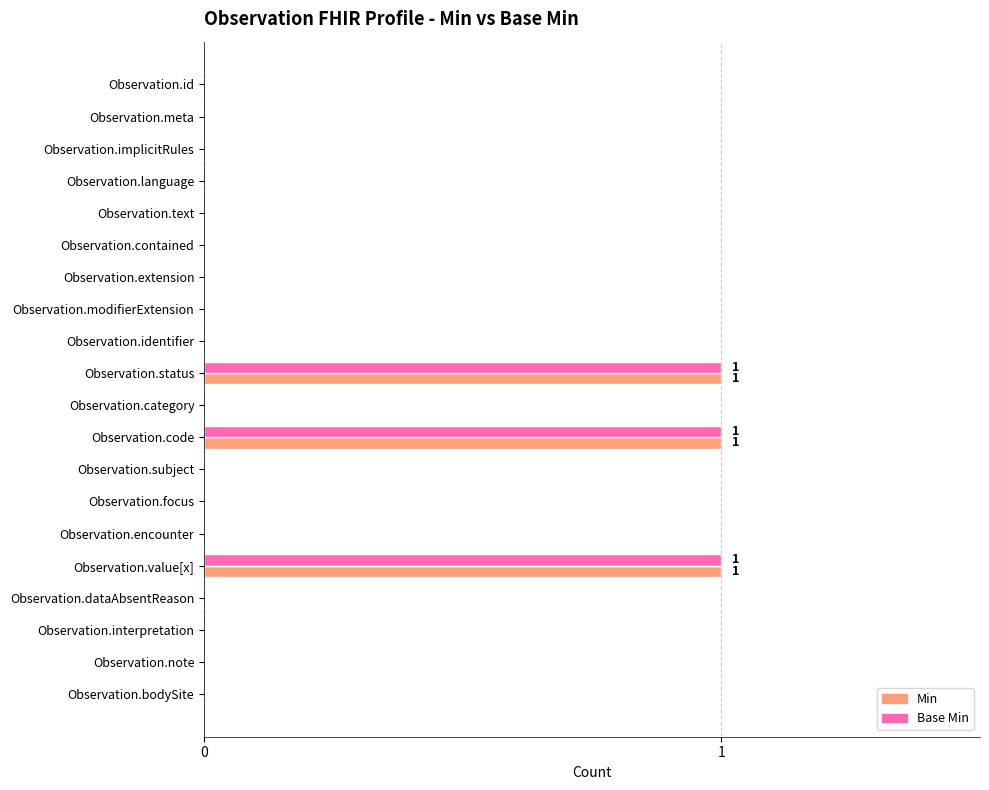

Is it true that Min equals 0 at Observation.subject?

True